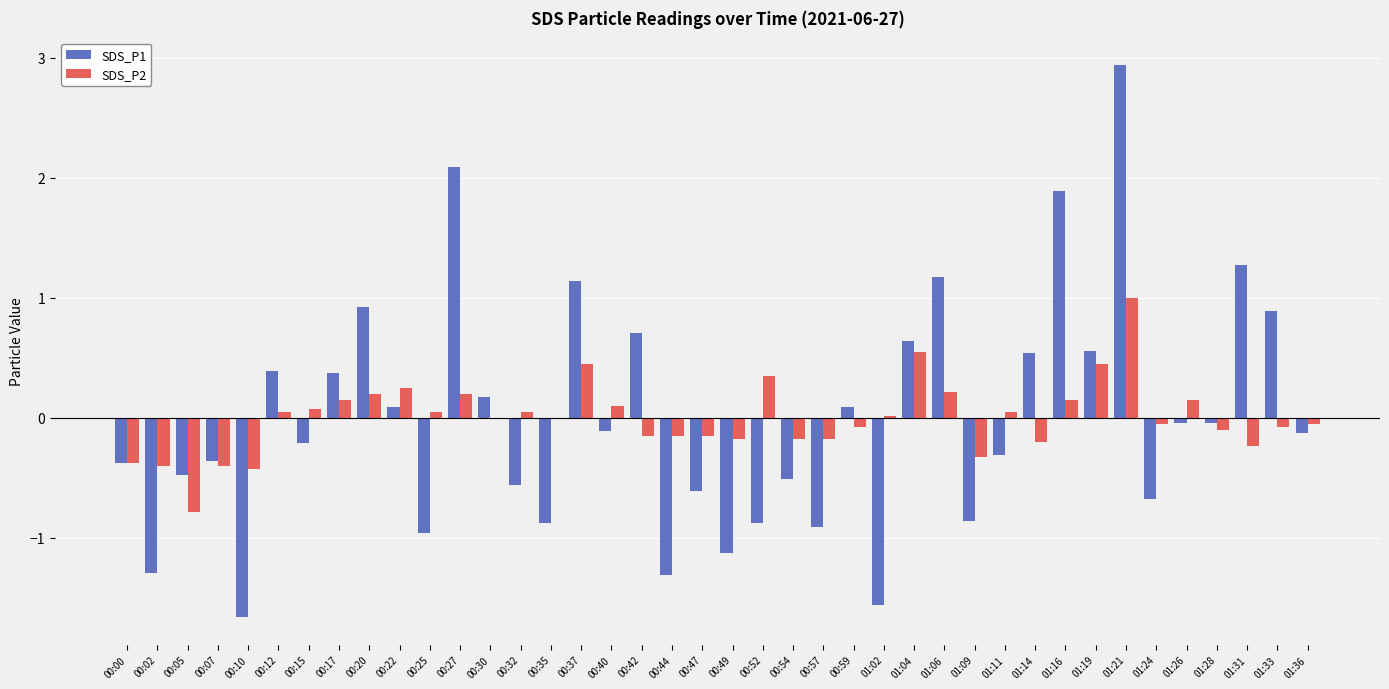

Is the value of SDS_P1 at 00:15 greater than the value of SDS_P2 at 00:40?

No